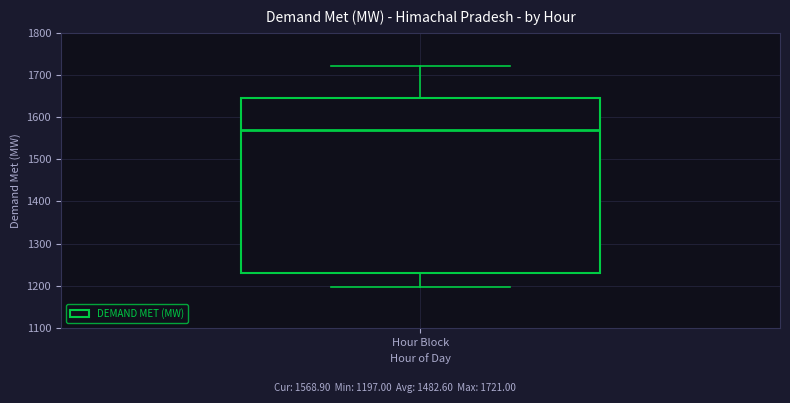

Where does the upper whisker of the box for Hour Block end on the y-axis? The values are not printed on the chart, so give them approximately, as read against the axis.

1720